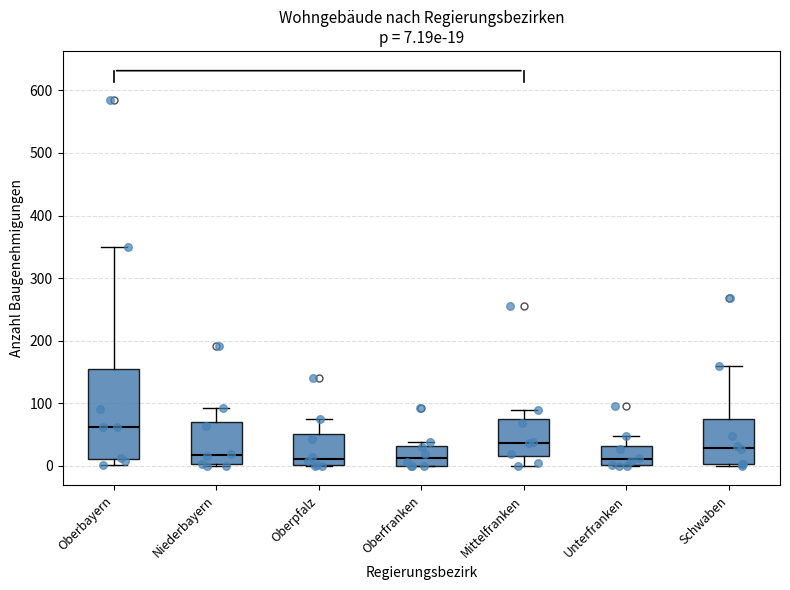

Comparing the boxes themselves (not the whiskers), which one is the tallest?

Oberbayern